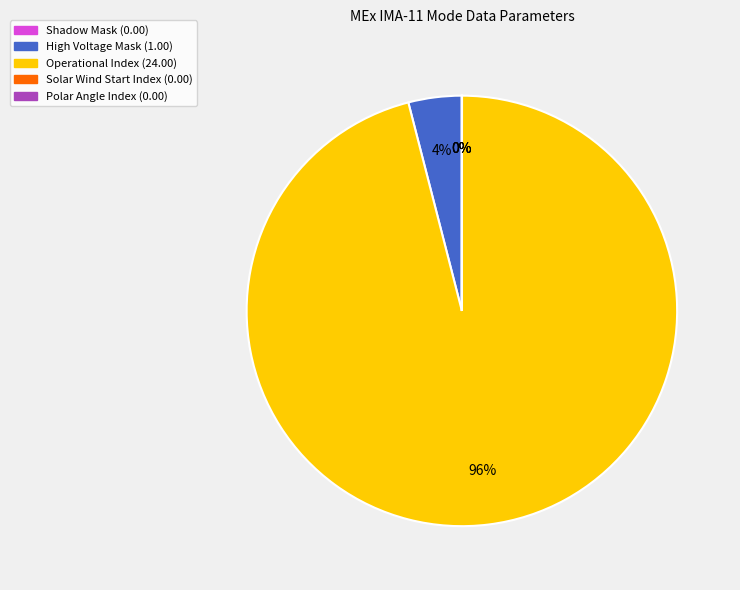

Does Operational Index (24.00) account for over 50% of the chart?

Yes